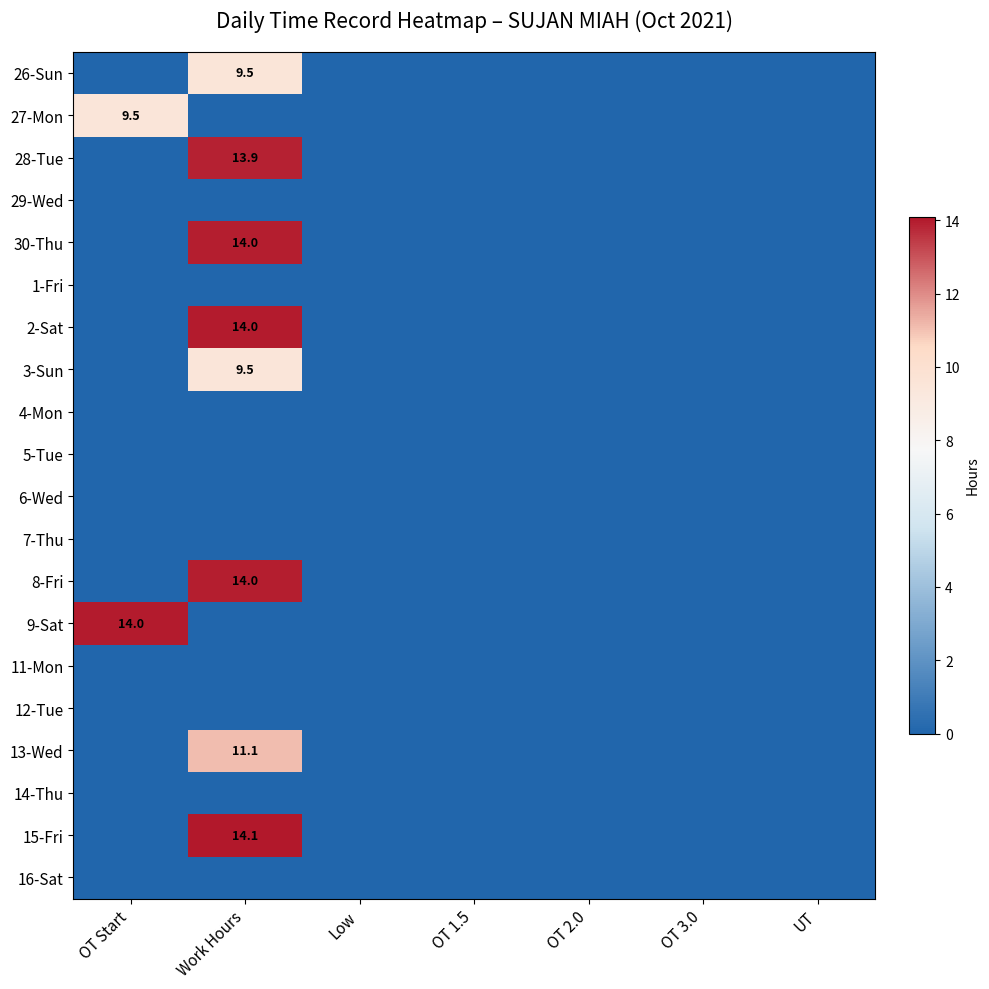

At how many categories does at least one series exceed 9?

2